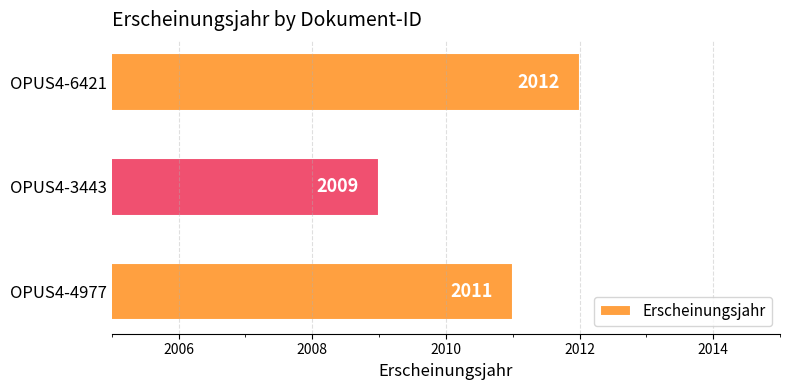

Which has a higher value, OPUS4-3443 or OPUS4-4977?

OPUS4-4977